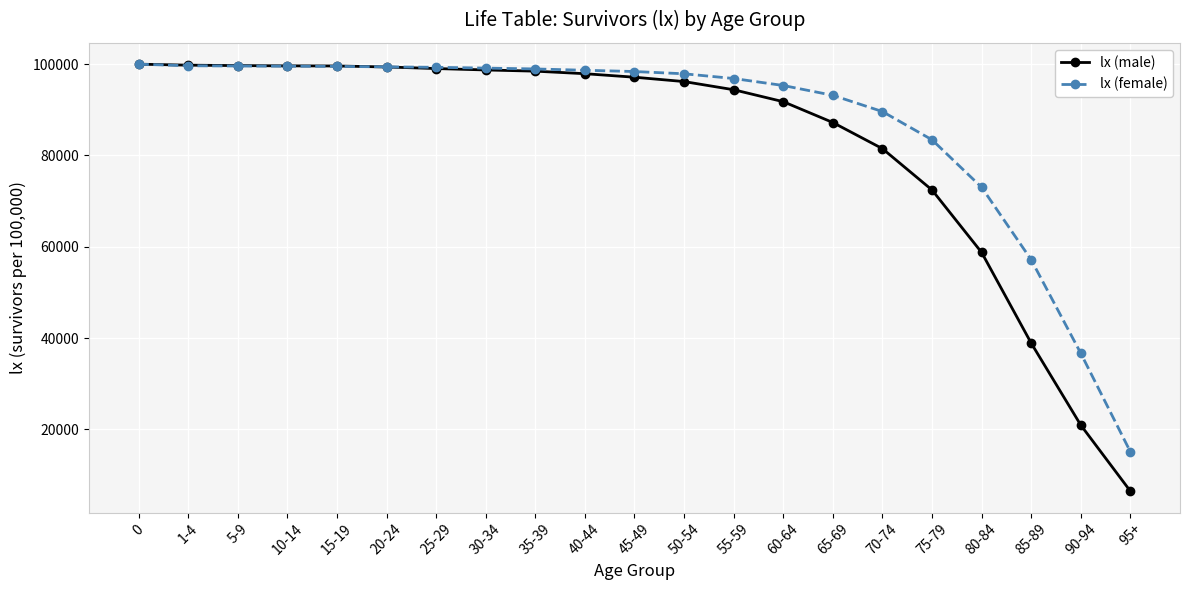

At 95+, list the series in order from smallest to largest.

lx (male), lx (female)